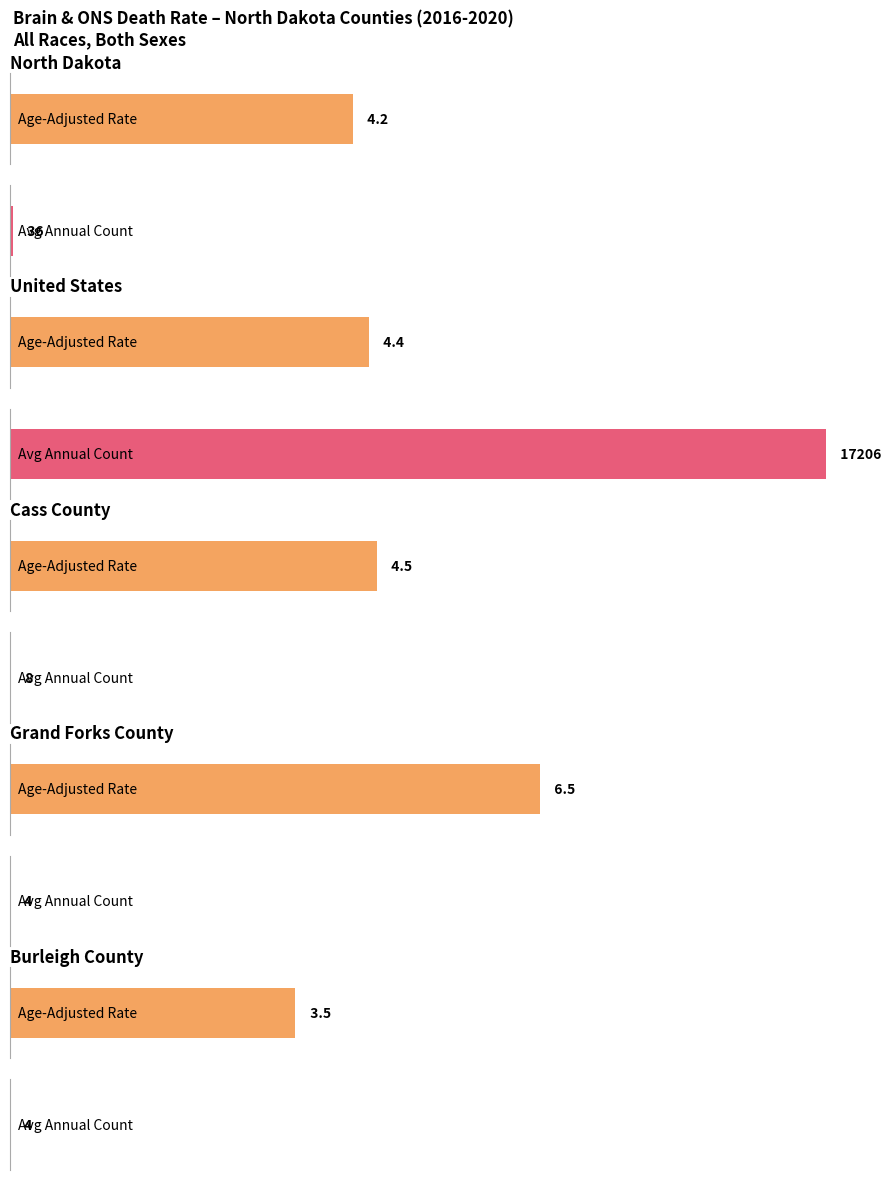

What is the total value across all series at Grand Forks County?

10.5